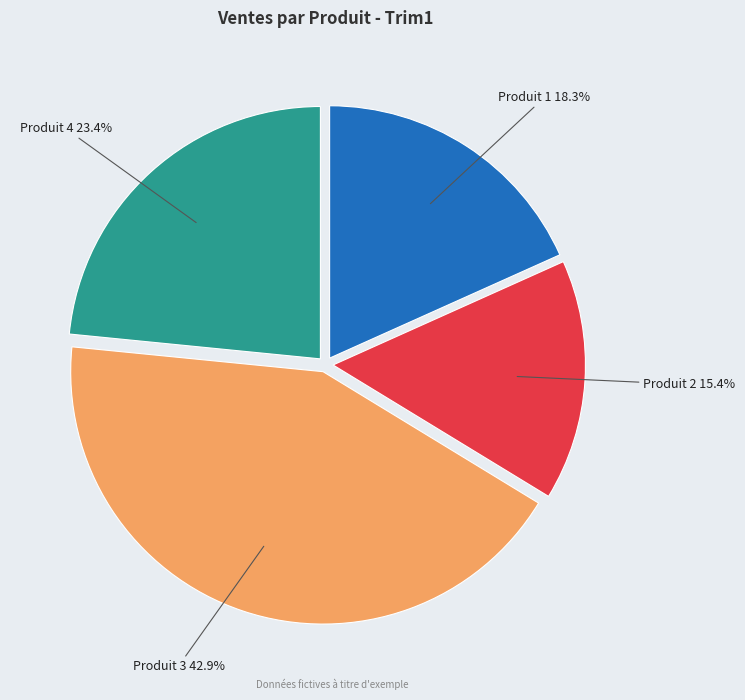

Is there any slice that represents more than half of the pie?

No